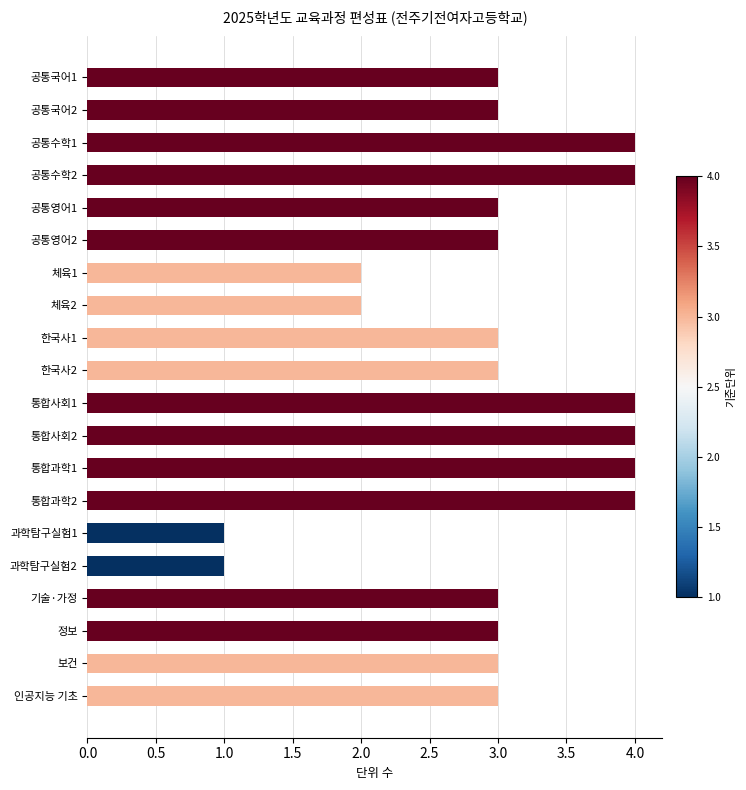

What is the difference between the second highest and second lowest values?

3